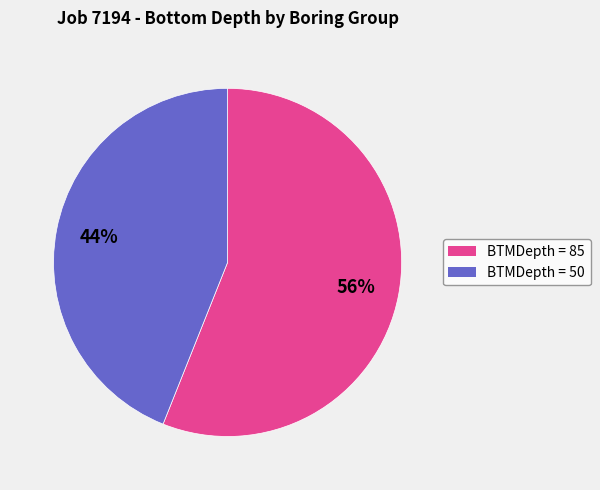

How many segments does this pie chart have?

2